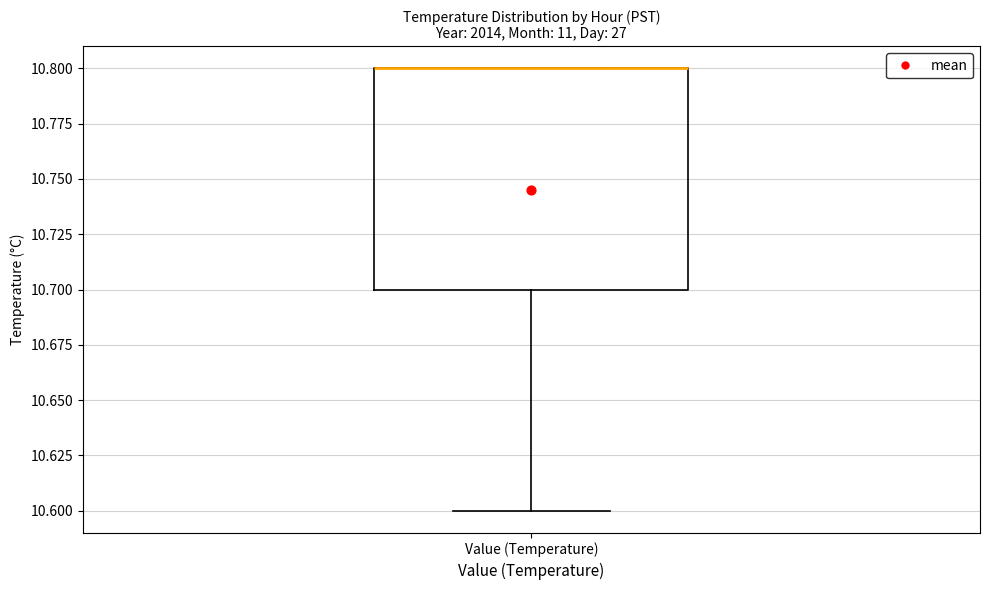

Read this box plot against the y-axis: the position of the median line, the range covered by the box, and the ends of both whiskers. The values are not printed on the chart, so give them approximately, as read against the axis.

median 10.8 (drawn on the box's upper edge), box 10.7 to 10.8, whiskers 10.6 to 10.8